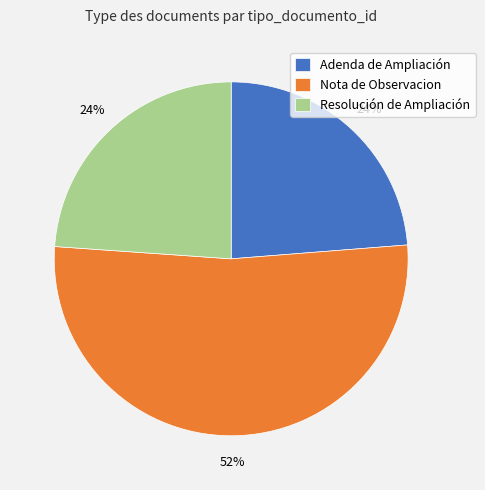

To the nearest percent, what is the difference between the Resolución de Ampliación and Nota de Observacion slice percentages?

28%